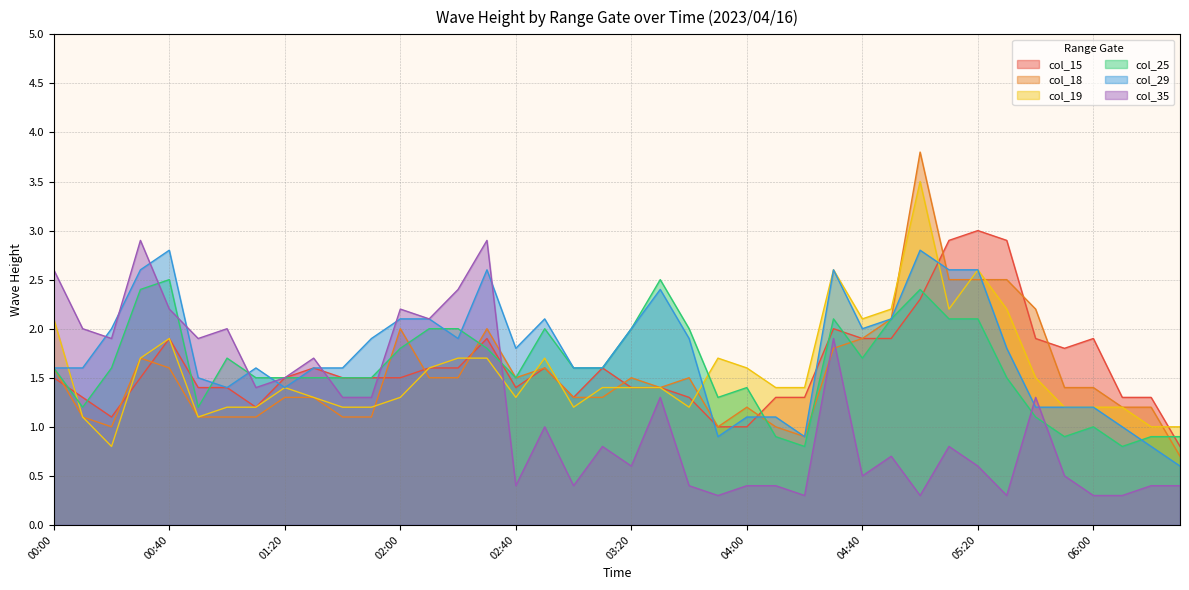

The value of col_15 at 00:30 is 0.8. True or false?

False